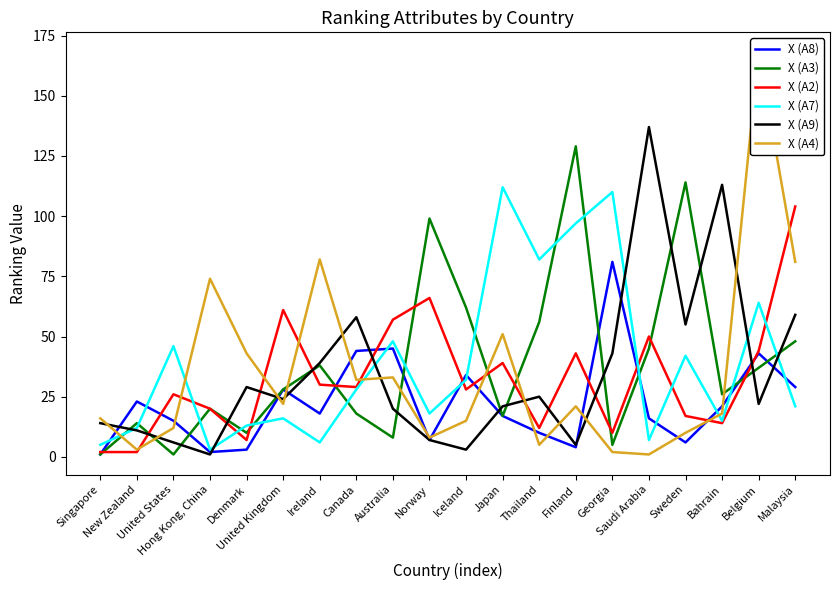

Reading left to right, what are all the values shown in this chart?

X (A8): Singapore=1	New Zealand=23	United States=15	Hong Kong, China=2	Denmark=3	United Kingdom=28	Ireland=18	Canada=44	Australia=45	Norway=7	Iceland=34	Japan=17	Thailand=10	Finland=4	Georgia=81	Saudi Arabia=16	Sweden=6	Bahrain=21	Belgium=43	Malaysia=29
X (A3): Singapore=1	New Zealand=14	United States=1	Hong Kong, China=20	Denmark=10	United Kingdom=28	Ireland=38	Canada=18	Australia=8	Norway=99	Iceland=62	Japan=17	Thailand=56	Finland=129	Georgia=5	Saudi Arabia=45	Sweden=114	Bahrain=26	Belgium=37	Malaysia=48
X (A2): Singapore=2	New Zealand=2	United States=26	Hong Kong, China=20	Denmark=7	United Kingdom=61	Ireland=30	Canada=29	Australia=57	Norway=66	Iceland=28	Japan=39	Thailand=12	Finland=43	Georgia=10	Saudi Arabia=50	Sweden=17	Bahrain=14	Belgium=44	Malaysia=104
X (A7): Singapore=5	New Zealand=12	United States=46	Hong Kong, China=3	Denmark=13	United Kingdom=16	Ireland=6	Canada=28	Australia=48	Norway=18	Iceland=32	Japan=112	Thailand=82	Finland=97	Georgia=110	Saudi Arabia=7	Sweden=42	Bahrain=15	Belgium=64	Malaysia=21
X (A9): Singapore=14	New Zealand=11	United States=6	Hong Kong, China=1	Denmark=29	United Kingdom=24	Ireland=39	Canada=58	Australia=20	Norway=7	Iceland=3	Japan=21	Thailand=25	Finland=5	Georgia=43	Saudi Arabia=137	Sweden=55	Bahrain=113	Belgium=22	Malaysia=59
X (A4): Singapore=16	New Zealand=3	United States=12	Hong Kong, China=74	Denmark=43	United Kingdom=22	Ireland=82	Canada=32	Australia=33	Norway=8	Iceland=15	Japan=51	Thailand=5	Finland=21	Georgia=2	Saudi Arabia=1	Sweden=10	Bahrain=18	Belgium=168	Malaysia=81